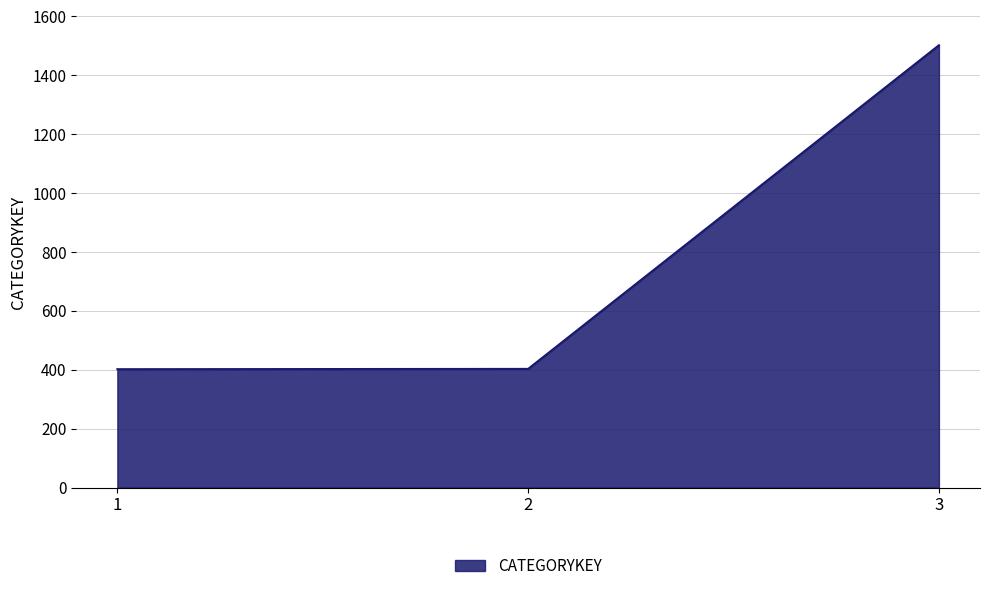

What is the maximum value shown in the chart?

1502